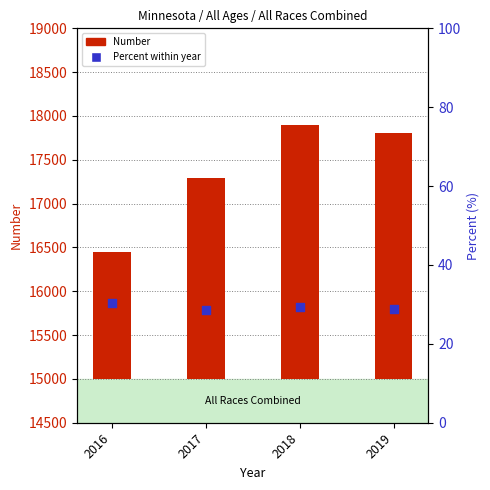

Which series has the largest total across all categories?

Number